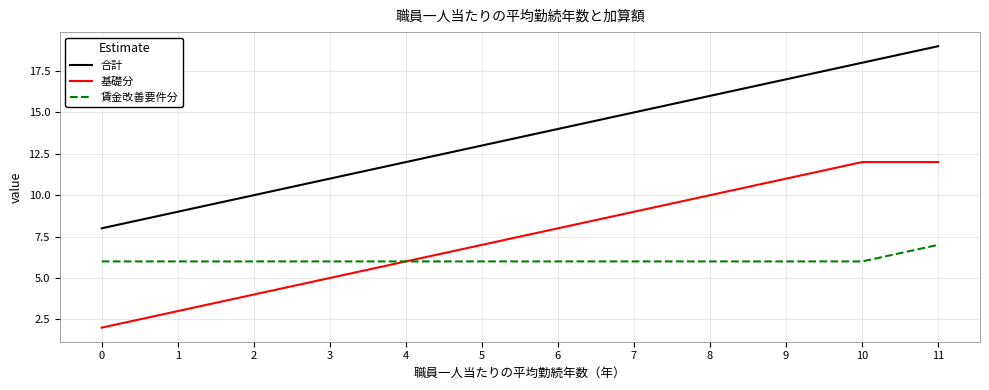

At 6, list the series in order from largest to smallest.

合計, 基礎分, 賃金改善要件分